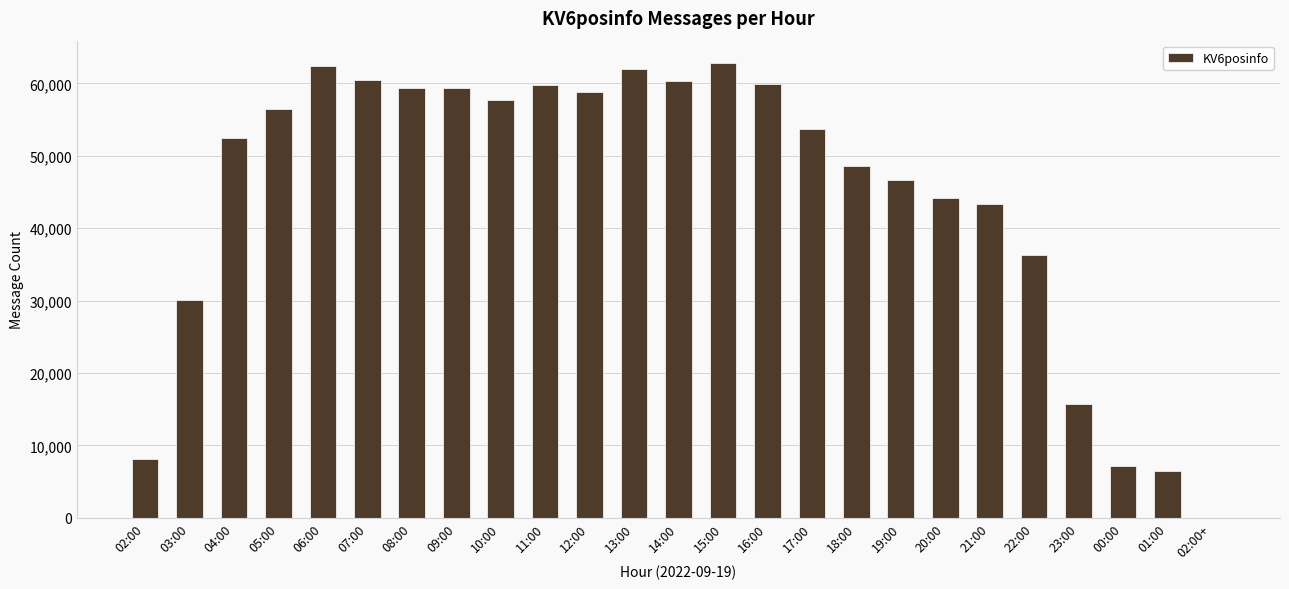

The value at 08:00 is 59431. True or false?

True